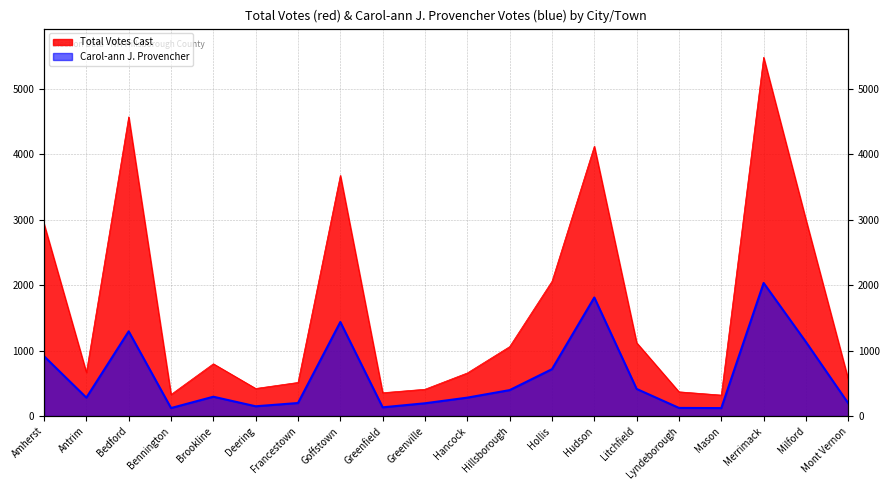

Between Bedford and Greenville, which series saw the biggest shift?

David G. Fredette